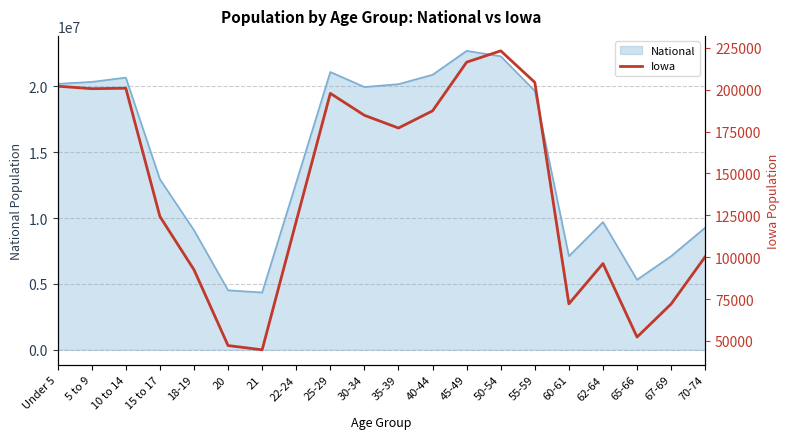

Reading left to right, transcribe all the data shown in this chart.

202123	200646	200904	124320	92517	47227	44695	121428	197843	184740	177148	187400	216482	223244	204393	72152	96205	52304	72061	100291